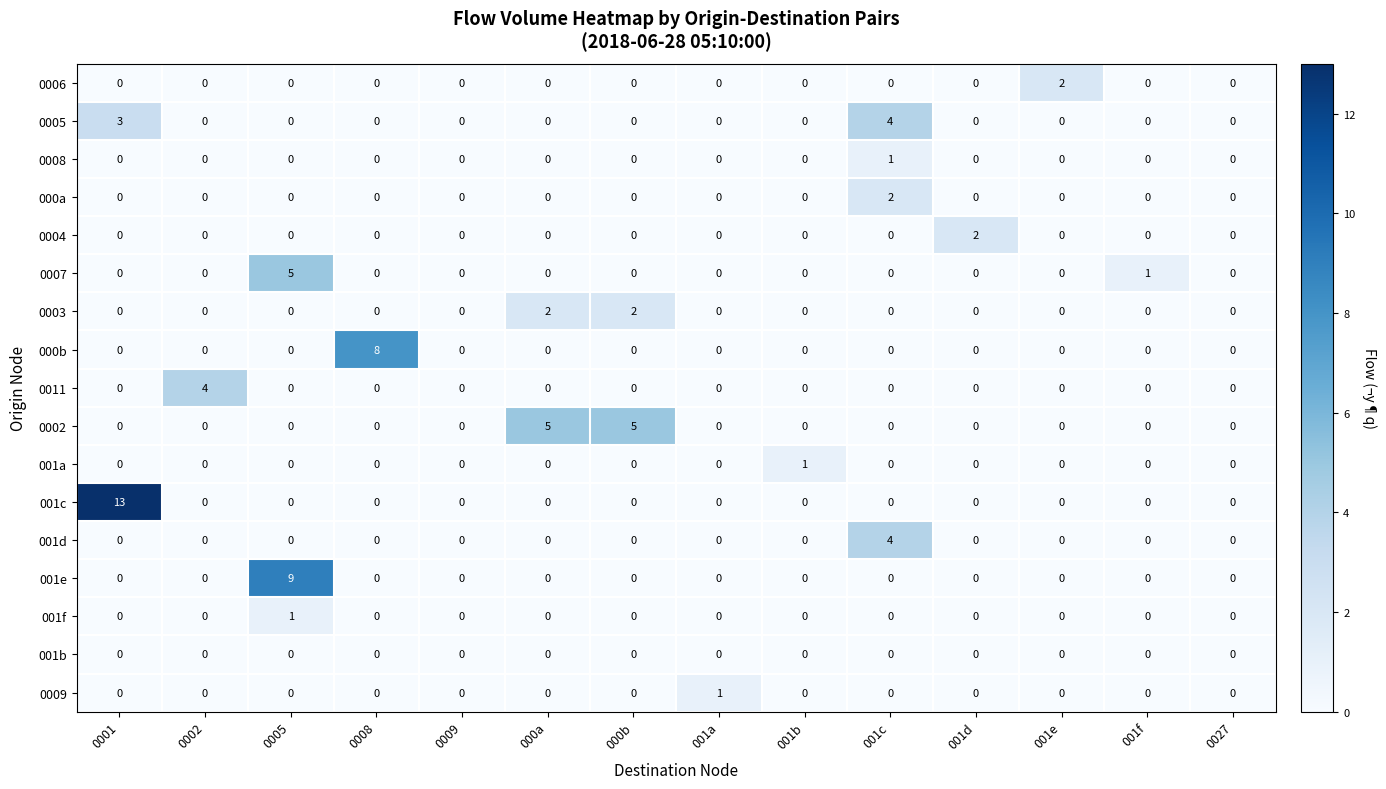

The 0003 series shows 0 at 001b. True or false?

True